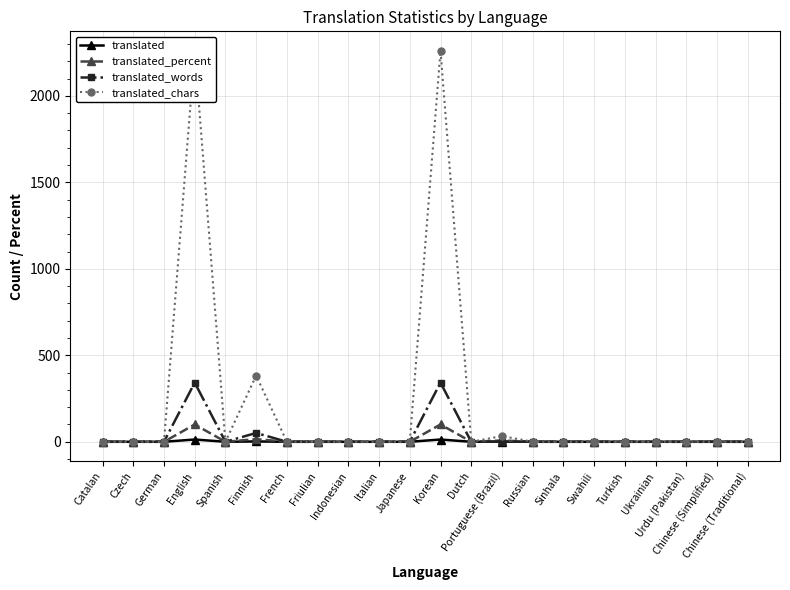

What is the average value of the translated_chars series?

224.4